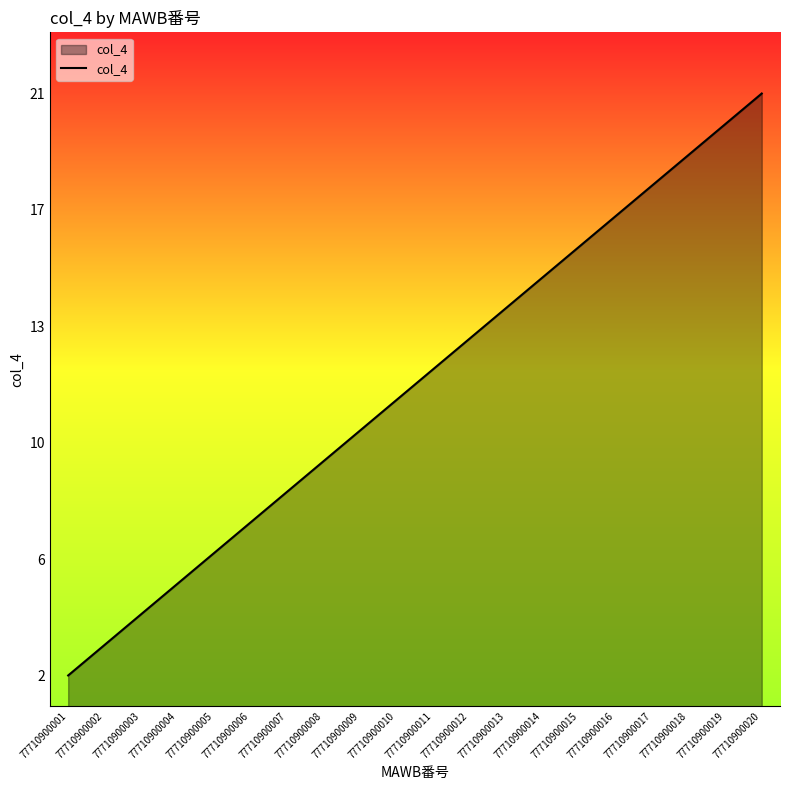

What is the approximate value at 77710900018, to the nearest 5?

20